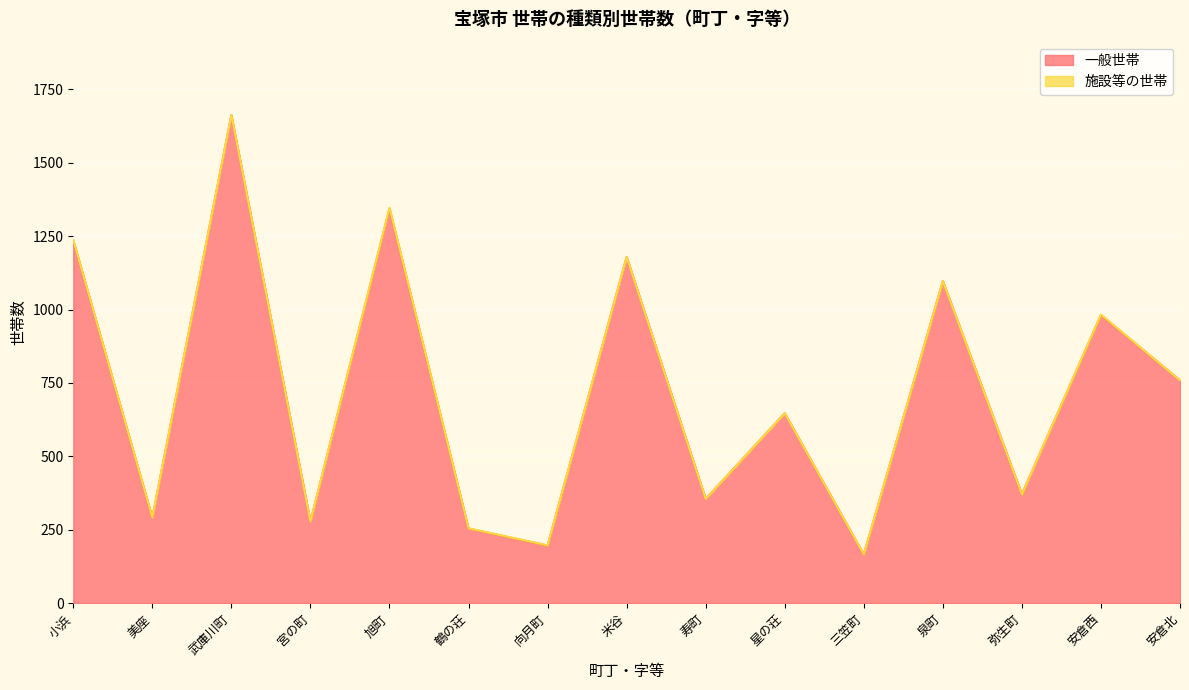

How many lines are shown in the chart?

2